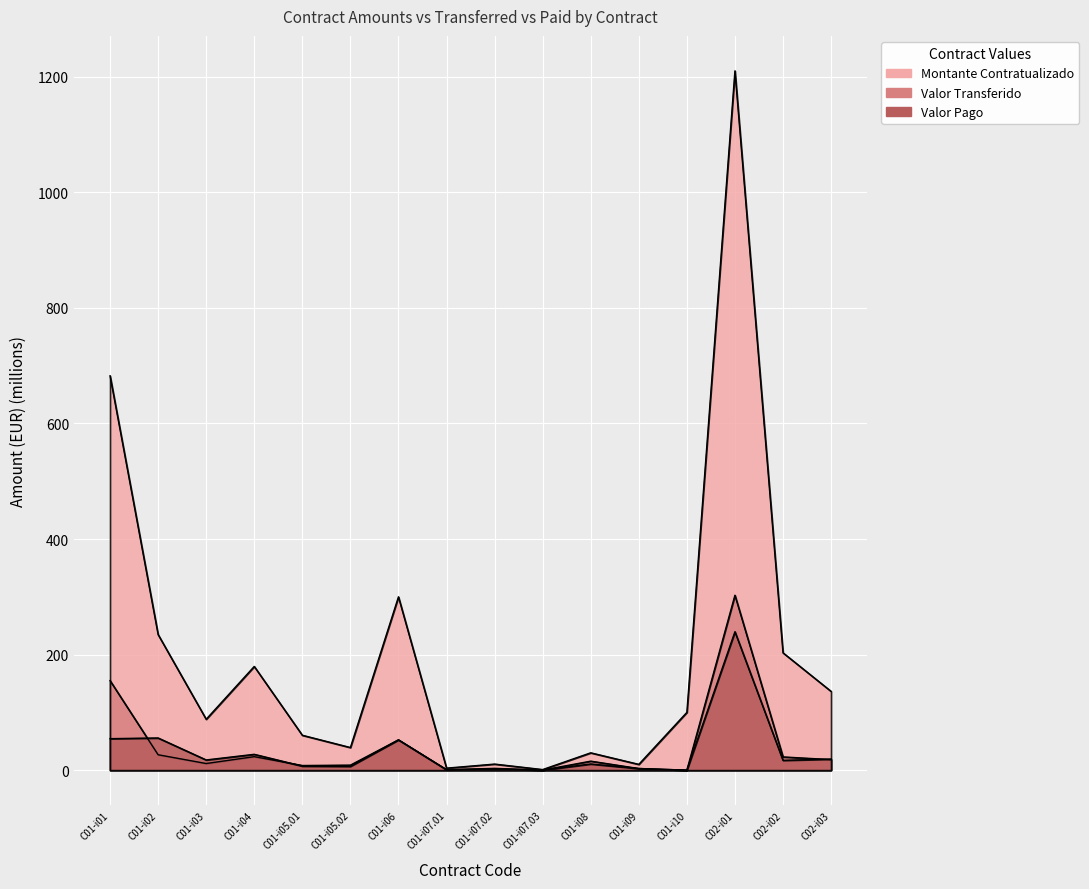

Where is the first local minimum for Montante Contratualizado?

C01-i03